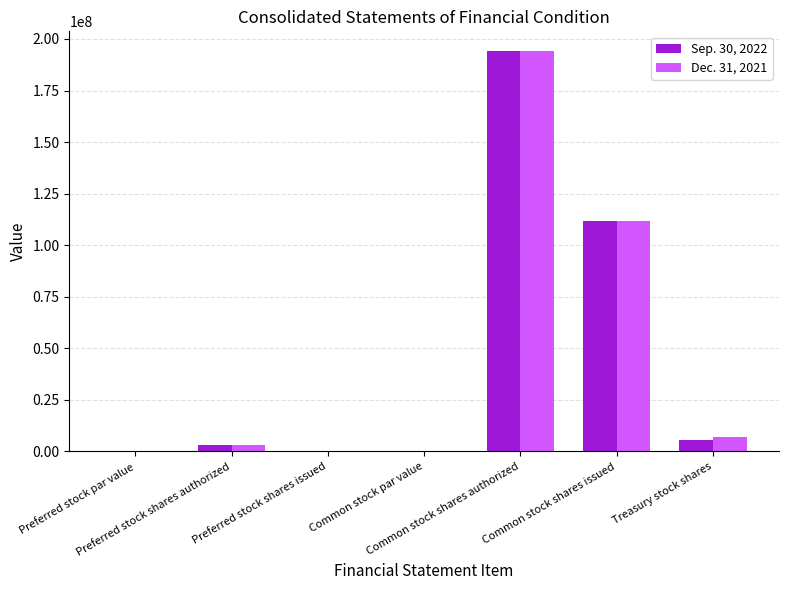

How many categories are shown in the chart?

7